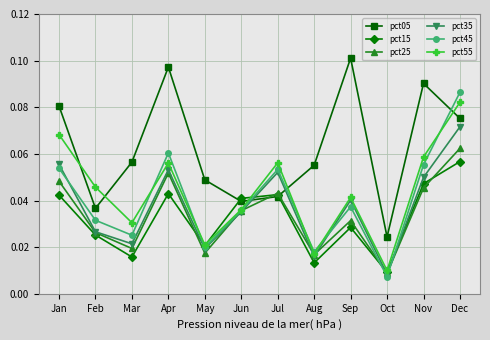

The pct25 series shows 0.1 at Dec. True or false?

True